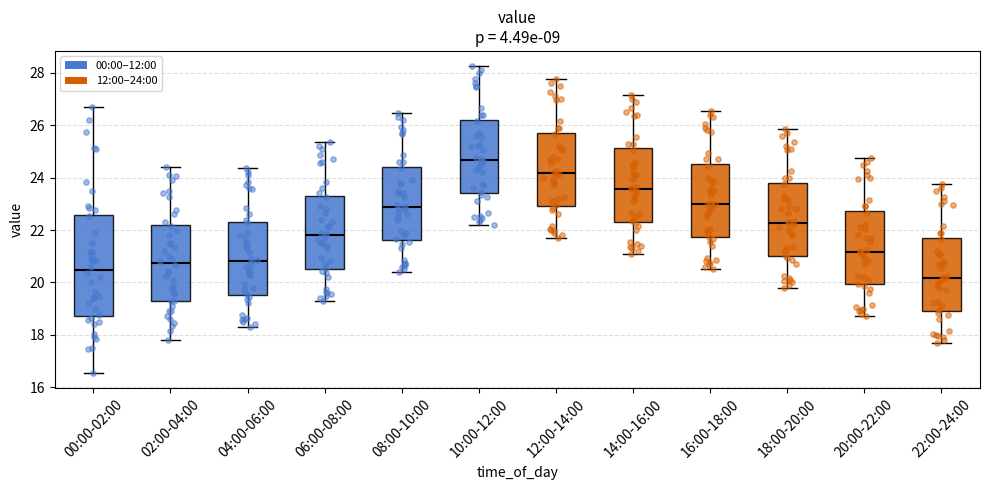

Which box has the highest median line?

10:00-12:00